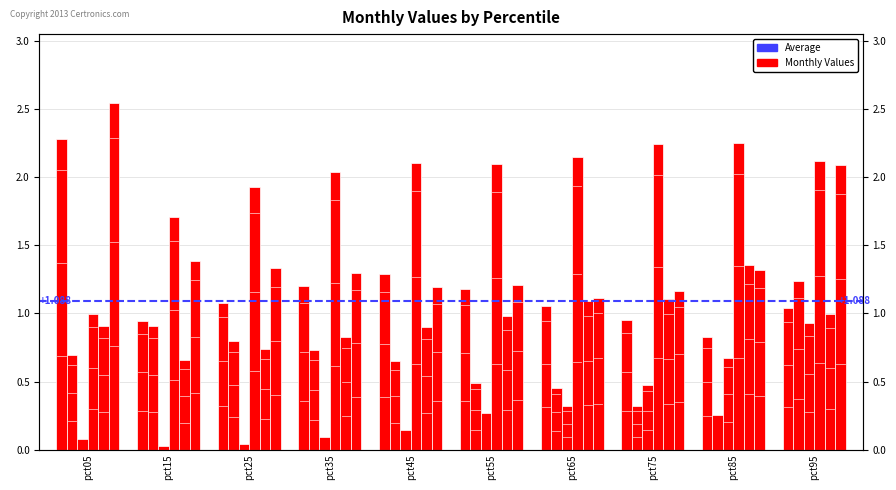

Reading left to right, extract all data points from this chart.

Jan: pct05=2.3	pct15=0.9	pct25=1.1	pct35=1.2	pct45=1.3	pct55=1.2	pct65=1.1	pct75=1.0	pct85=0.8	pct95=1.0
Feb: pct05=0.7	pct15=0.9	pct25=0.8	pct35=0.7	pct45=0.7	pct55=0.5	pct65=0.5	pct75=0.3	pct85=0.3	pct95=1.2
Mar: pct05=0.1	pct15=0.0	pct25=0.0	pct35=0.1	pct45=0.1	pct55=0.3	pct65=0.3	pct75=0.5	pct85=0.7	pct95=0.9
Apr: pct05=1.0	pct15=1.7	pct25=1.9	pct35=2.0	pct45=2.1	pct55=2.1	pct65=2.1	pct75=2.2	pct85=2.3	pct95=2.1
May: pct05=0.9	pct15=0.7	pct25=0.7	pct35=0.8	pct45=0.9	pct55=1.0	pct65=1.1	pct75=1.1	pct85=1.4	pct95=1.0
Jun: pct05=2.5	pct15=1.4	pct25=1.3	pct35=1.3	pct45=1.2	pct55=1.2	pct65=1.1	pct75=1.2	pct85=1.3	pct95=2.1